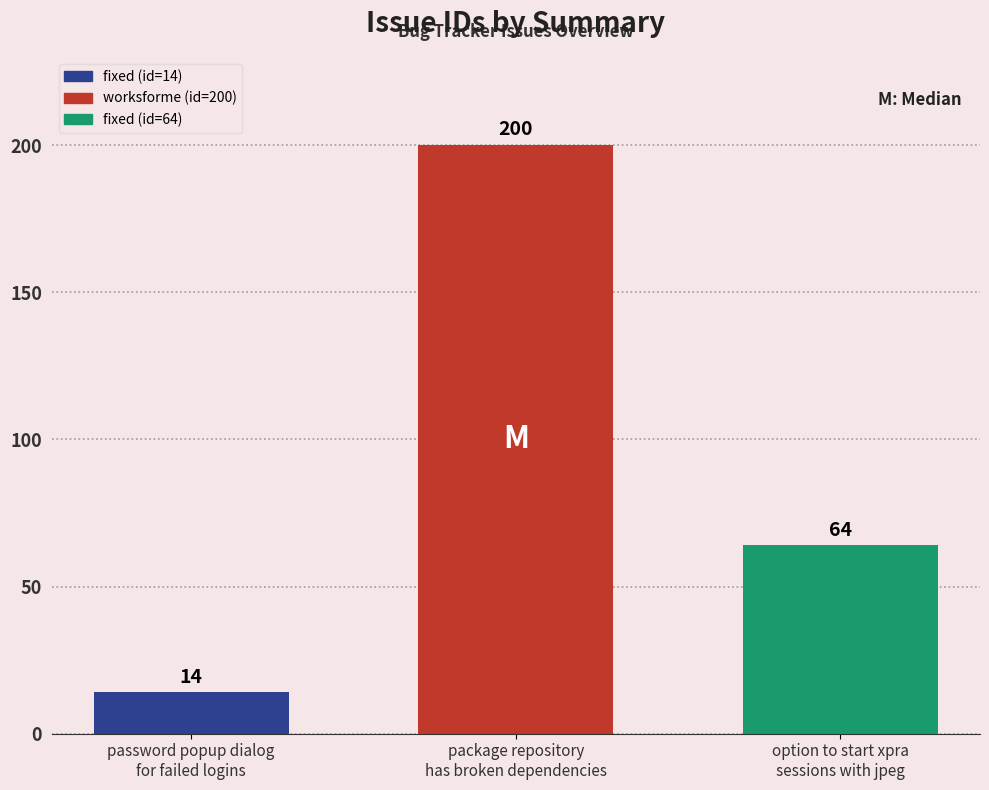

How many values are between 14 and 200?

3